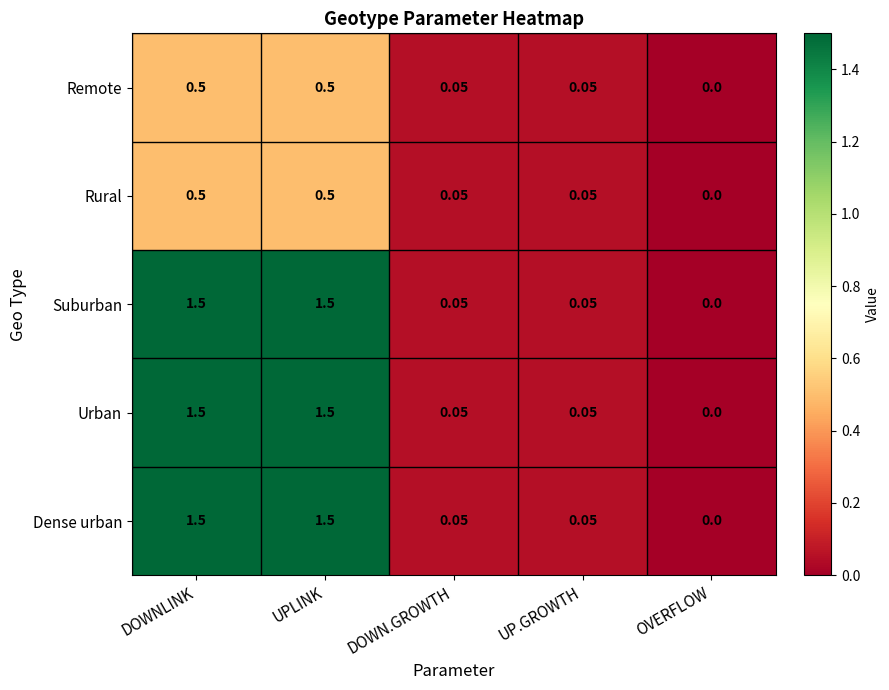

At which label does Urban reach its minimum?

OVERFLOW